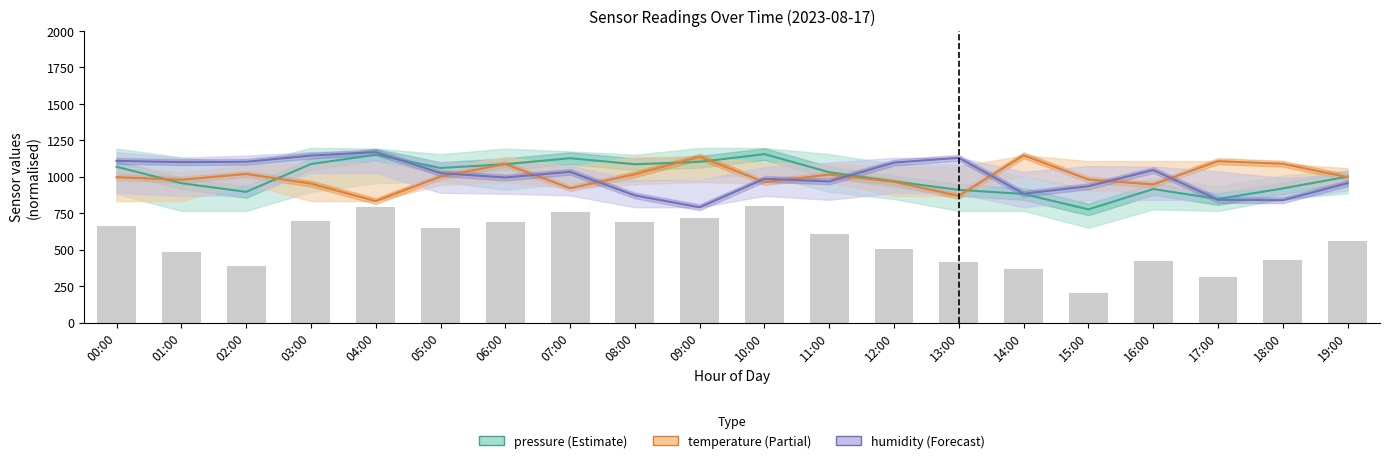

Is it true that humidity equals 543.4 at 16:00?

False